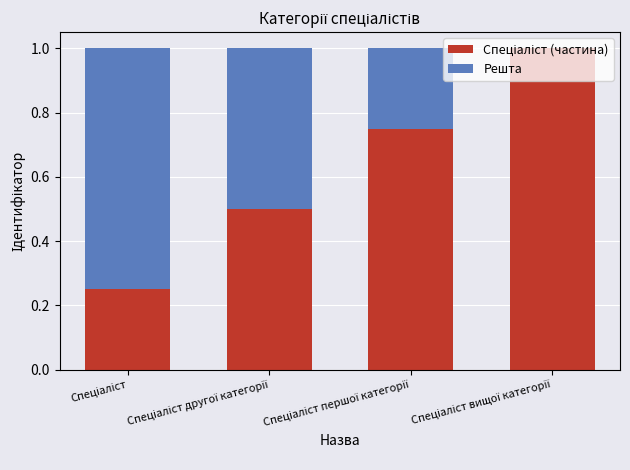

The Спеціаліст (частина) series shows 0.5 at Спеціаліст другої категорії. True or false?

True